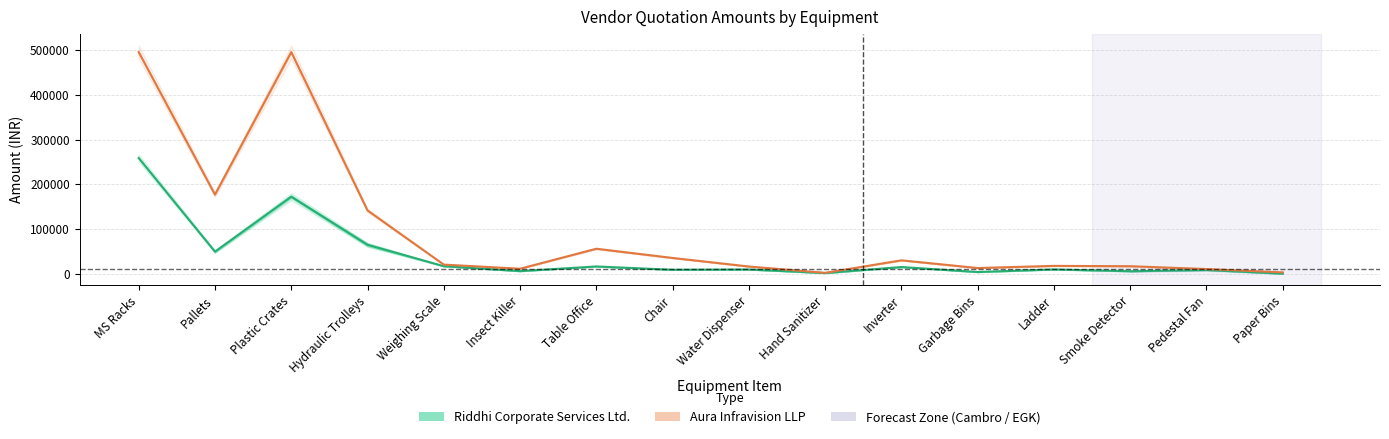

List the labels in order of Aura Final value, largest first.

MS Racks, Plastic Crates, Pallets, Hydraulic Trolleys, Table Office, Chair, Inverter, Weighing Scale, Ladder, Smoke Detector, Water Dispenser, Garbage Bins, Insect Killer, Pedestal Fan, Paper Bins, Hand Sanitizer